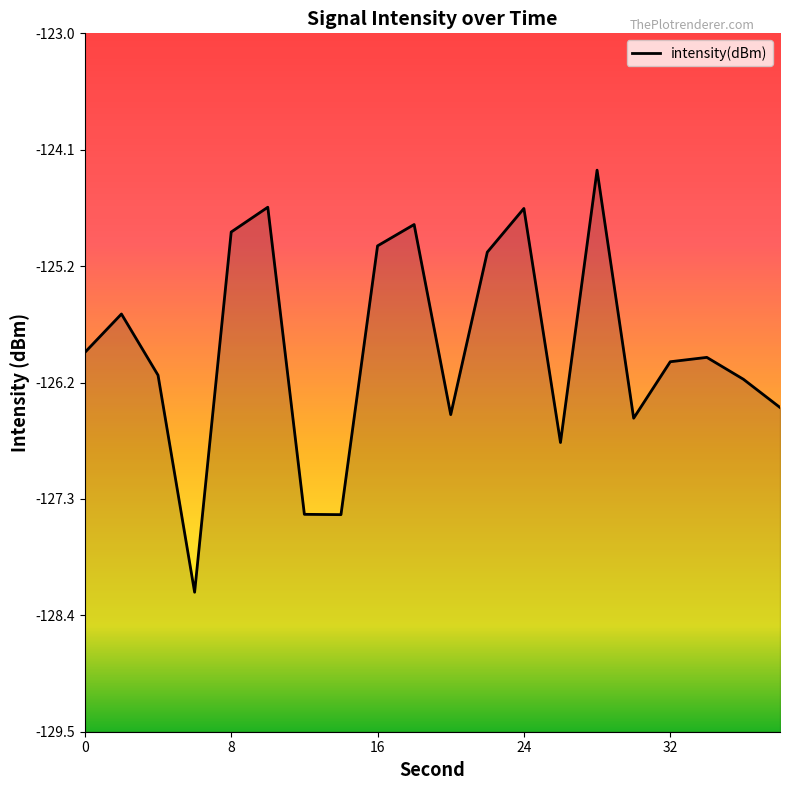

The value at 16 is -125.0. True or false?

True